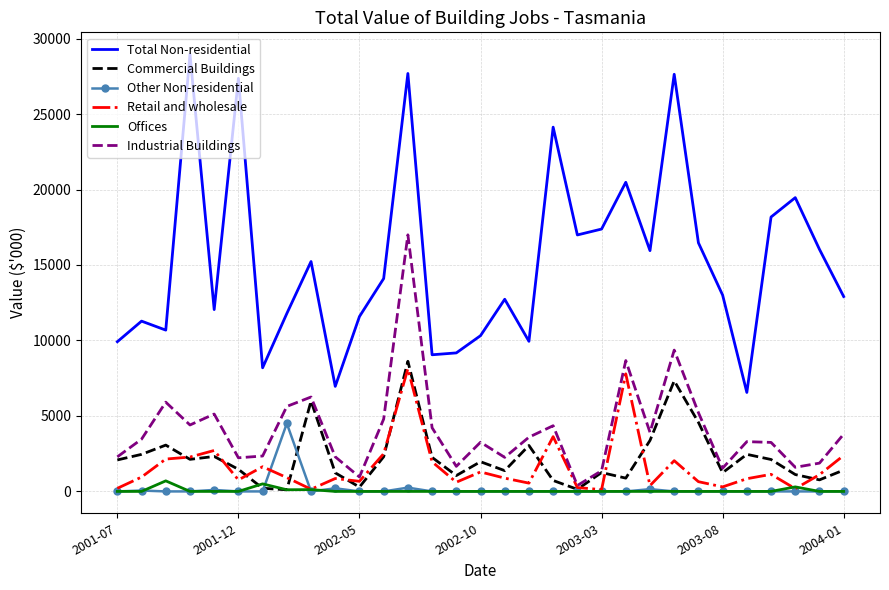

What is the maximum value for Commercial Buildings?

8620